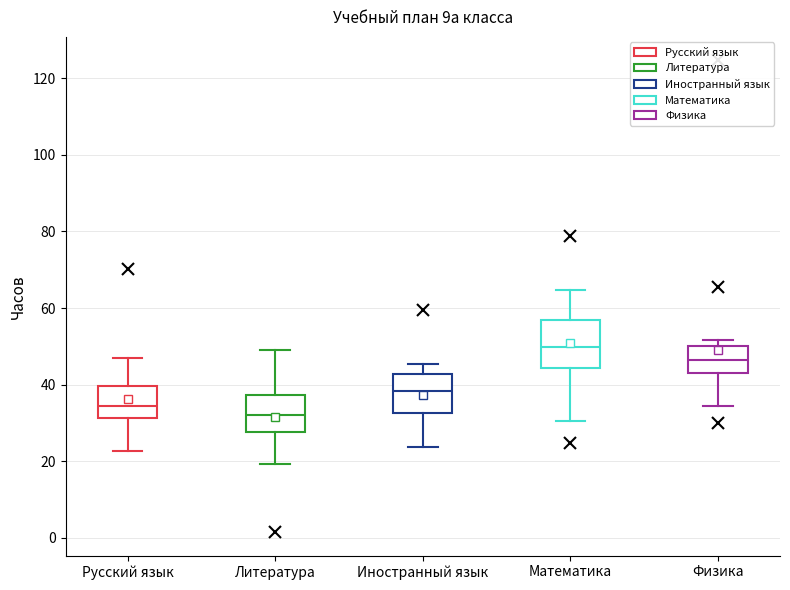

Reading left to right, read every box against the y-axis: the position of its median line, the range the box covers, and the ends of its whiskers. The values are not printed on the chart, so give them approximately, as read against the axis.

Русский язык: median 34, box 32 to 40, whiskers 22 to 48
Литература: median 32, box 28 to 38, whiskers 20 to 48
Иностранный язык: median 38, box 32 to 42, whiskers 24 to 46
Математика: median 50, box 44 to 58, whiskers 30 to 64
Физика: median 46, box 44 to 50, whiskers 34 to 52